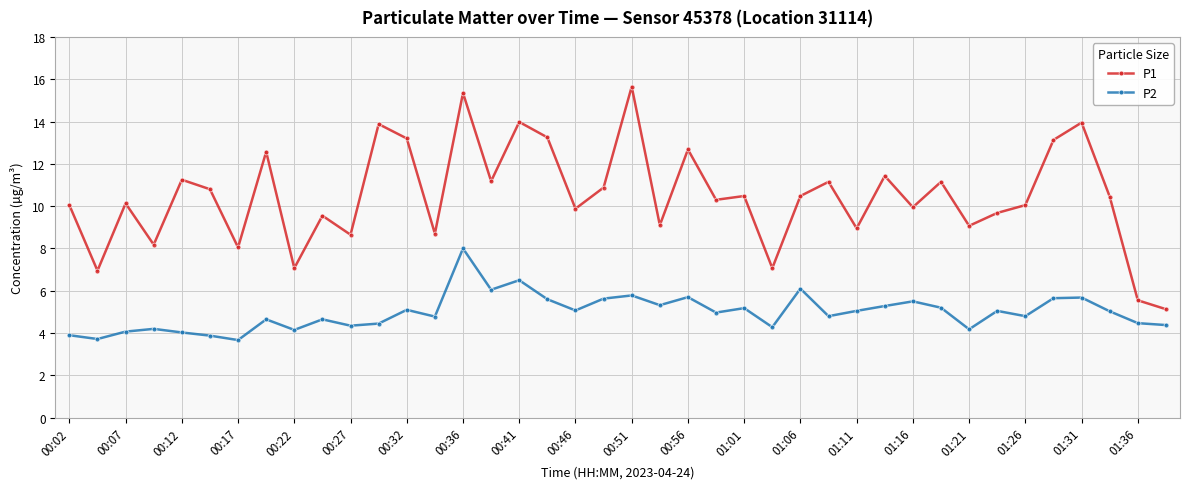

Count the number of categories in the chart.

40